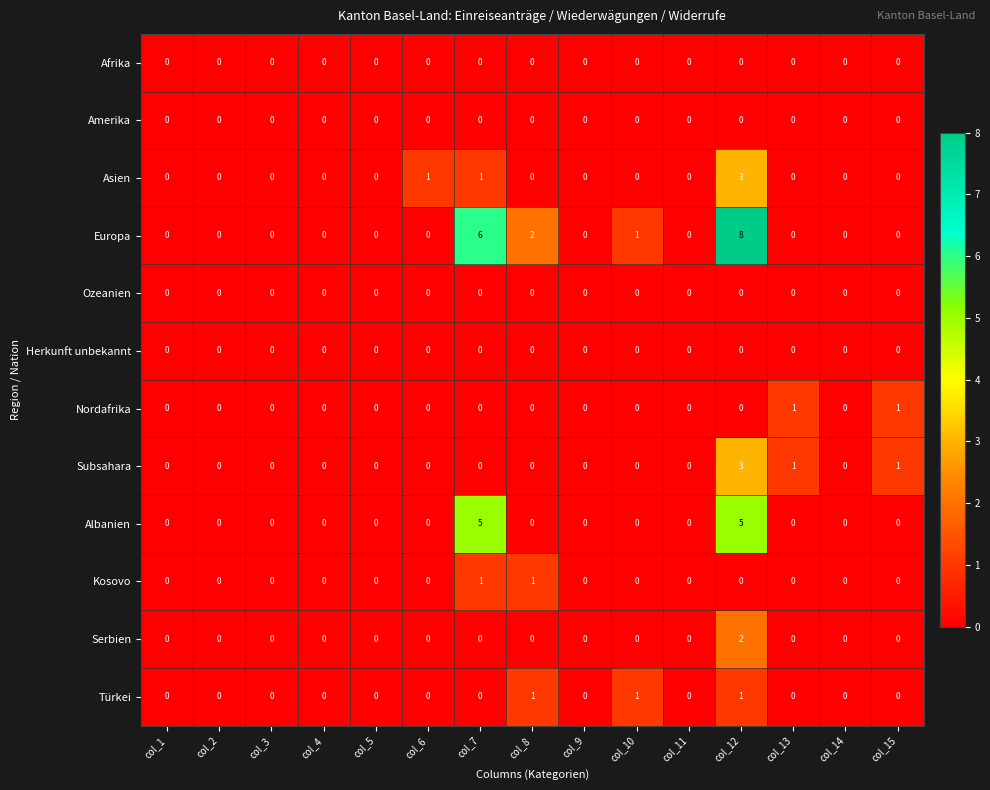

At how many categories does at least one series exceed 5?

2